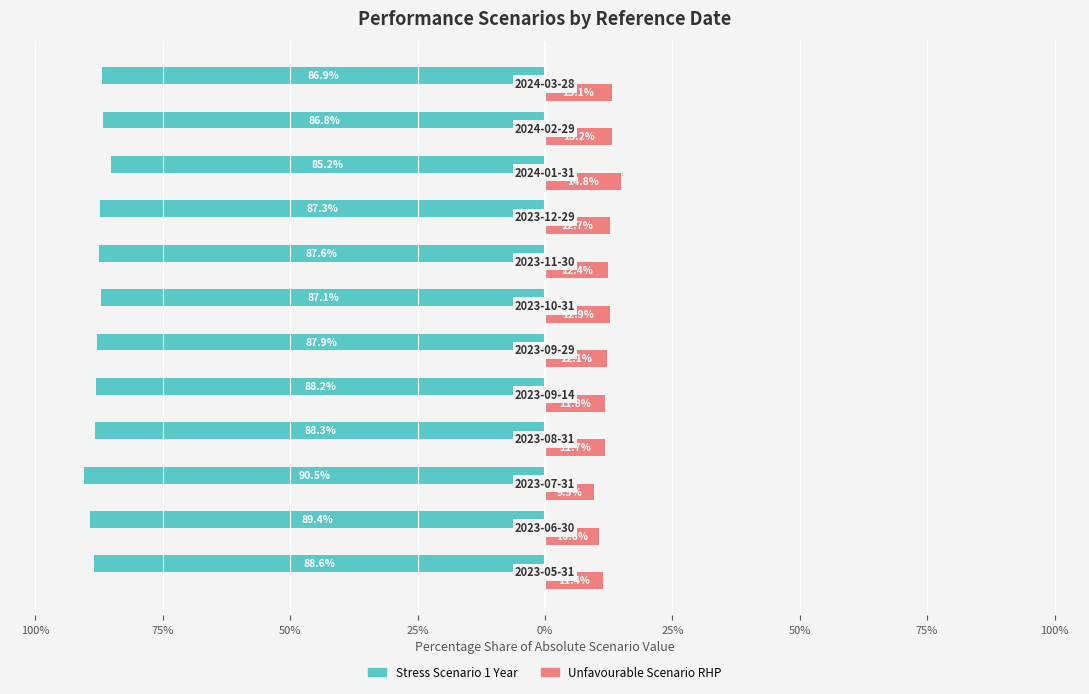

What is the difference between the maximum and minimum values in the Stress Scenario 1 Year series?

5.3